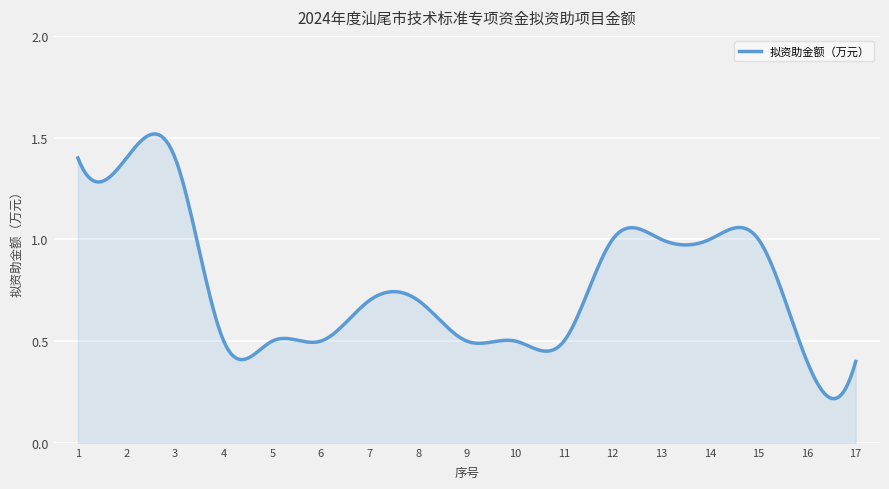

Does the chart have visible grid lines?

Yes